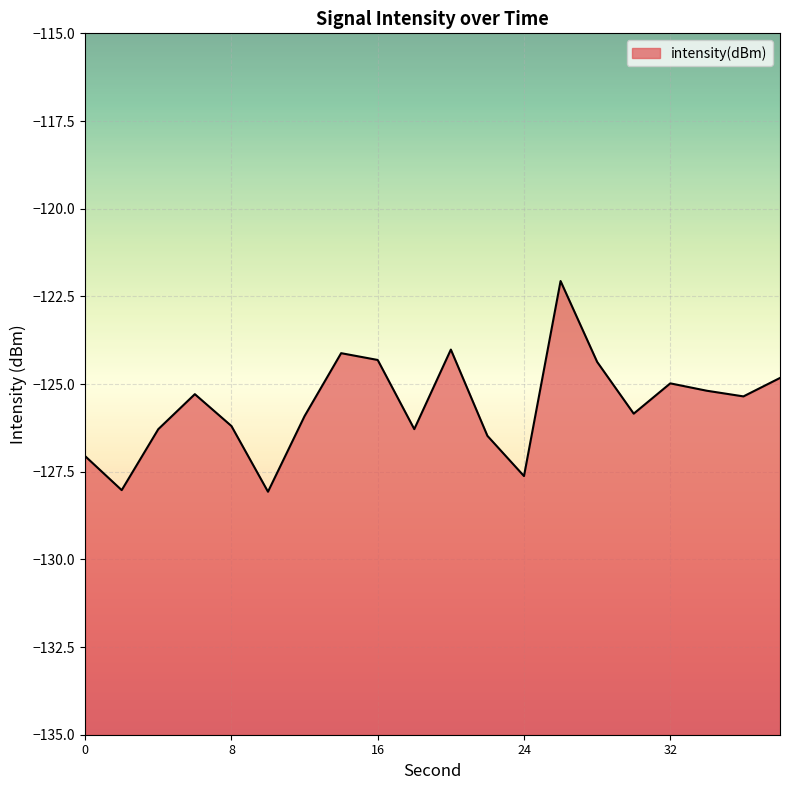

List the labels in order of value, smallest first.

10, 2, 24, 0, 22, 4, 18, 8, 12, 30, 36, 6, 34, 32, 38, 28, 16, 14, 20, 26